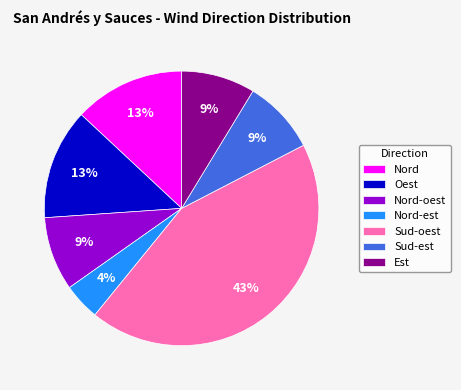

To the nearest percent, what is the difference between the largest and smallest slice percentages?

39%